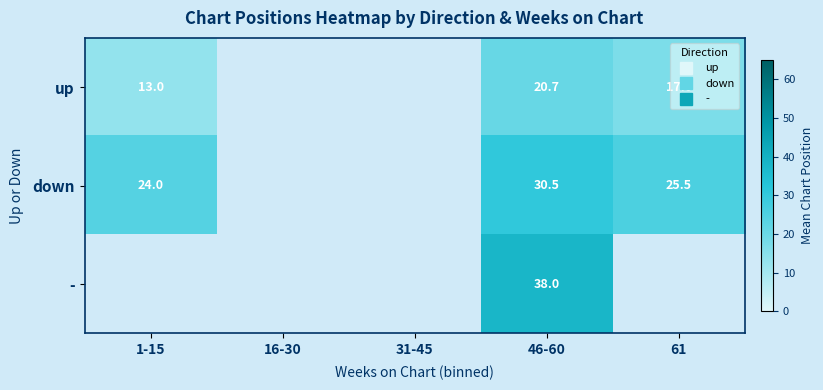

How many distinct data groups are displayed?

3